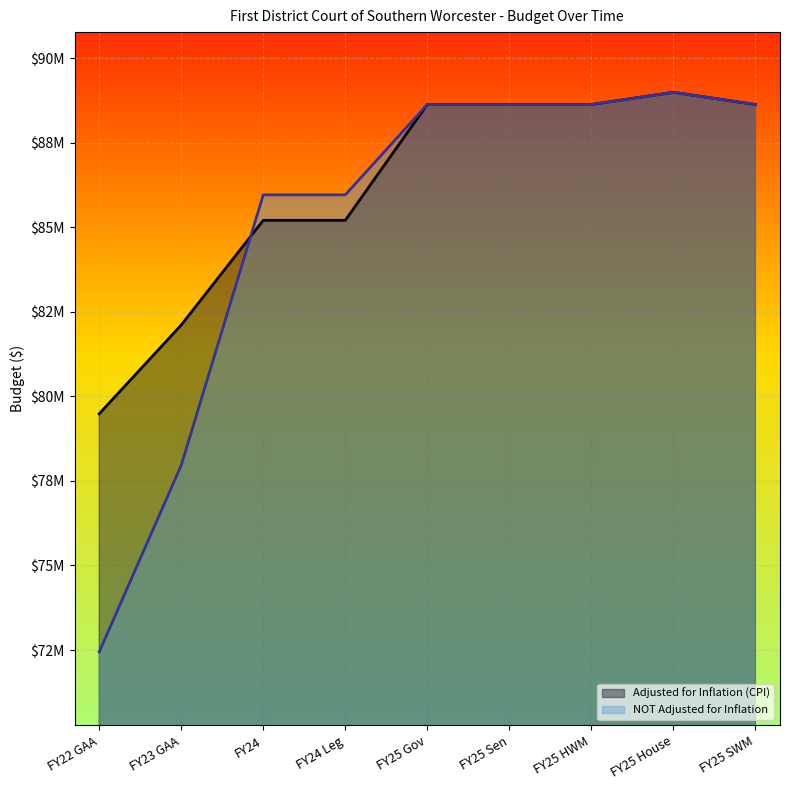

What are all the series names shown in the legend?

Adjusted for Inflation (CPI), NOT Adjusted for Inflation